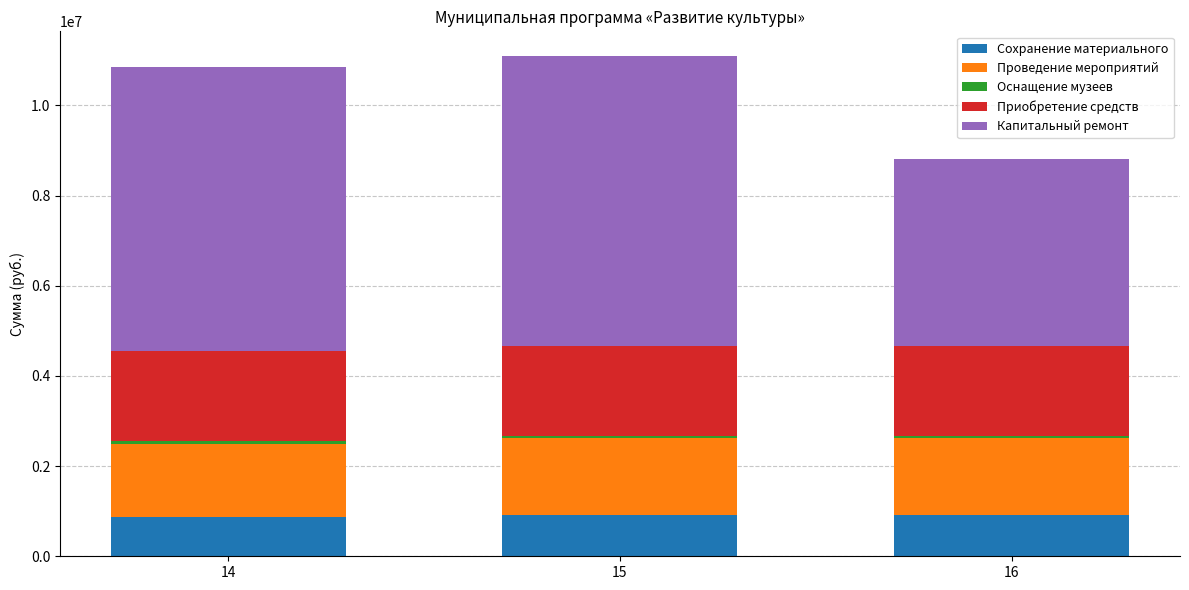

What is the lowest value of the Сохранение материального series?

880400